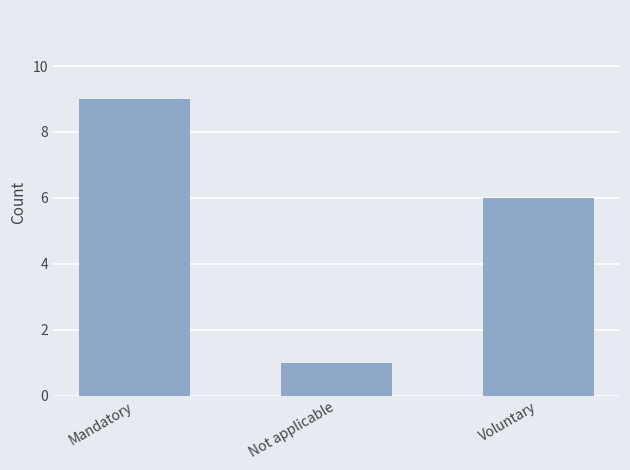

What is the value of the 2nd bar from the left?

1